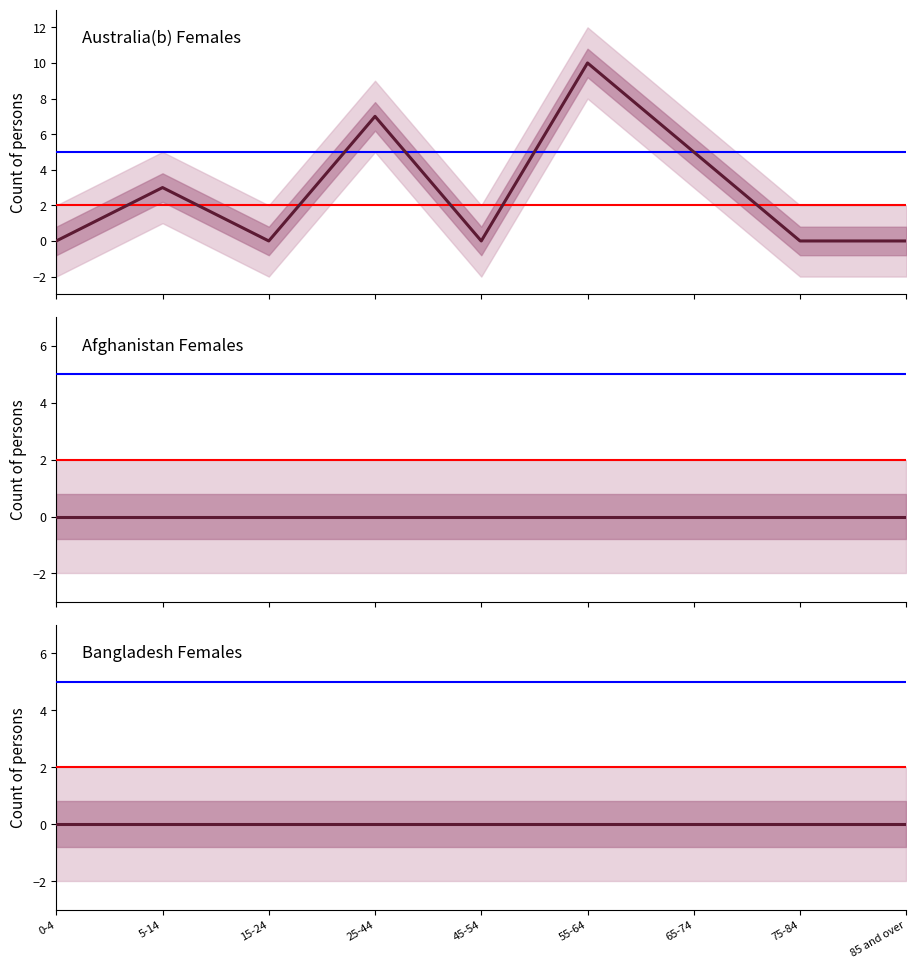

Is it true that Australia(b) Females equals 0 at 45-54?

True